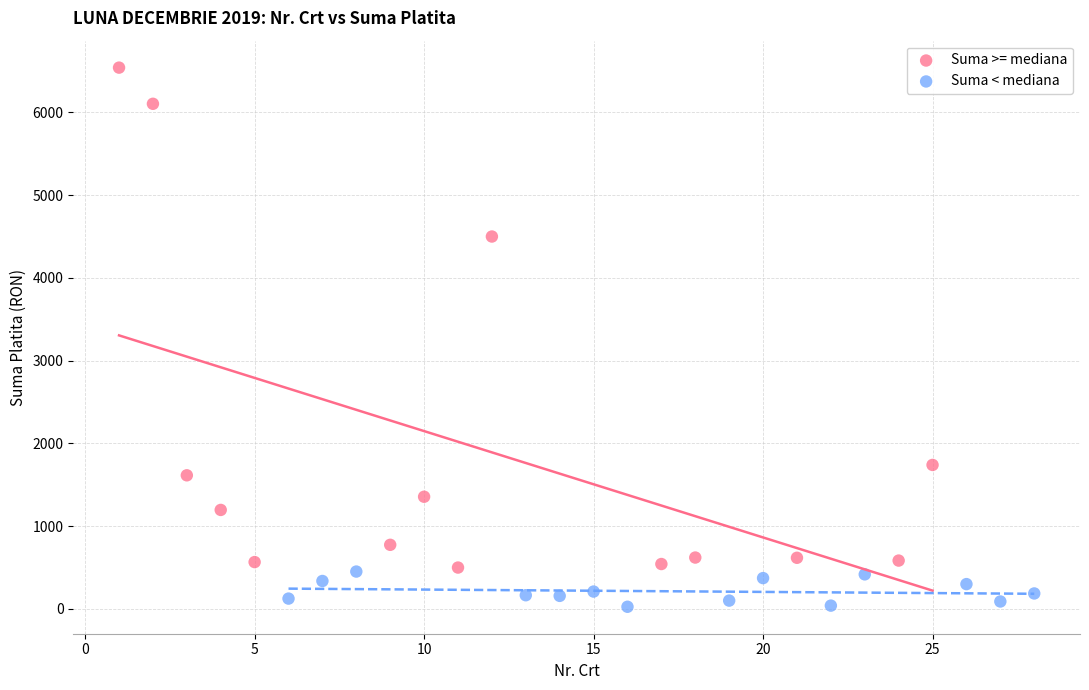

Which series reaches the minimum Y coordinate?

Suma < mediana